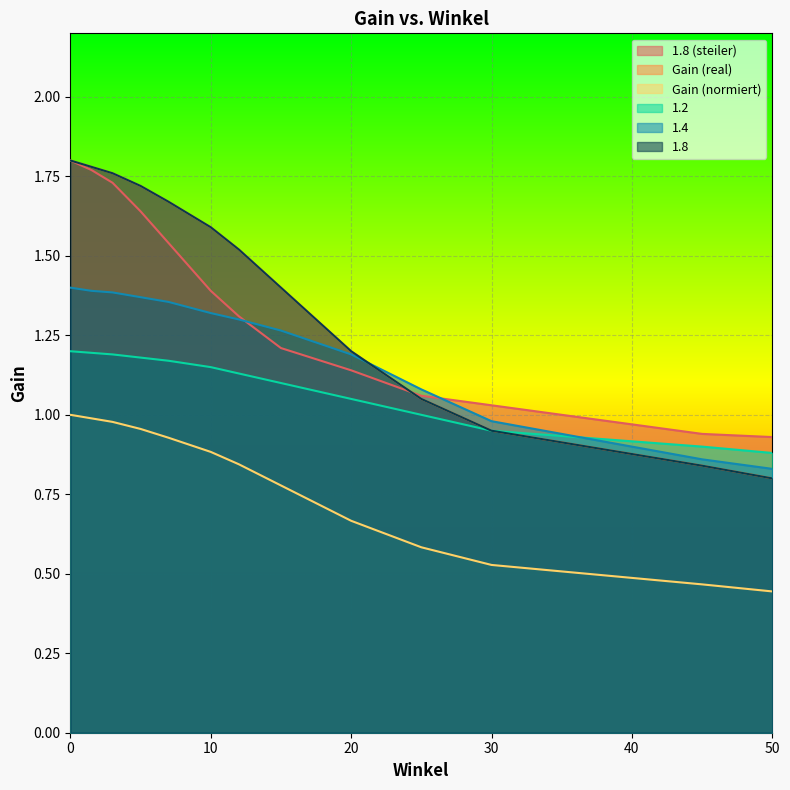

Which series ends up on top after the final intersection of 1.4 and Gain (real)?

1.4